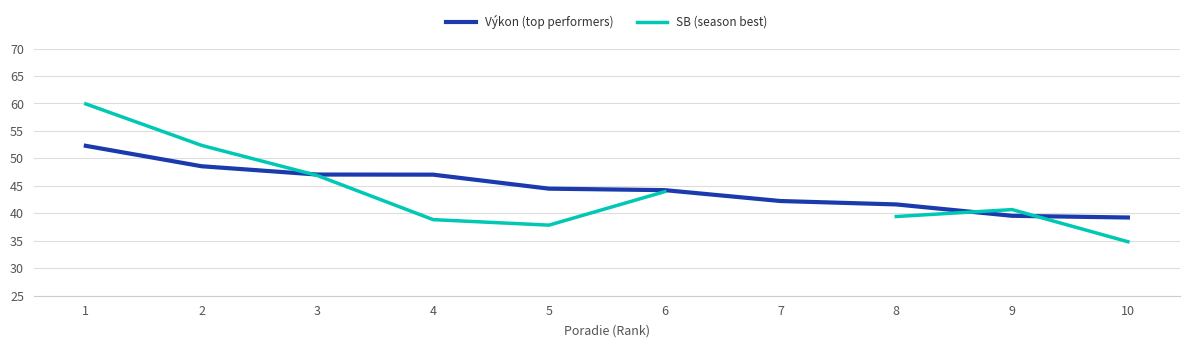

Which label corresponds to the largest value in the chart?

1